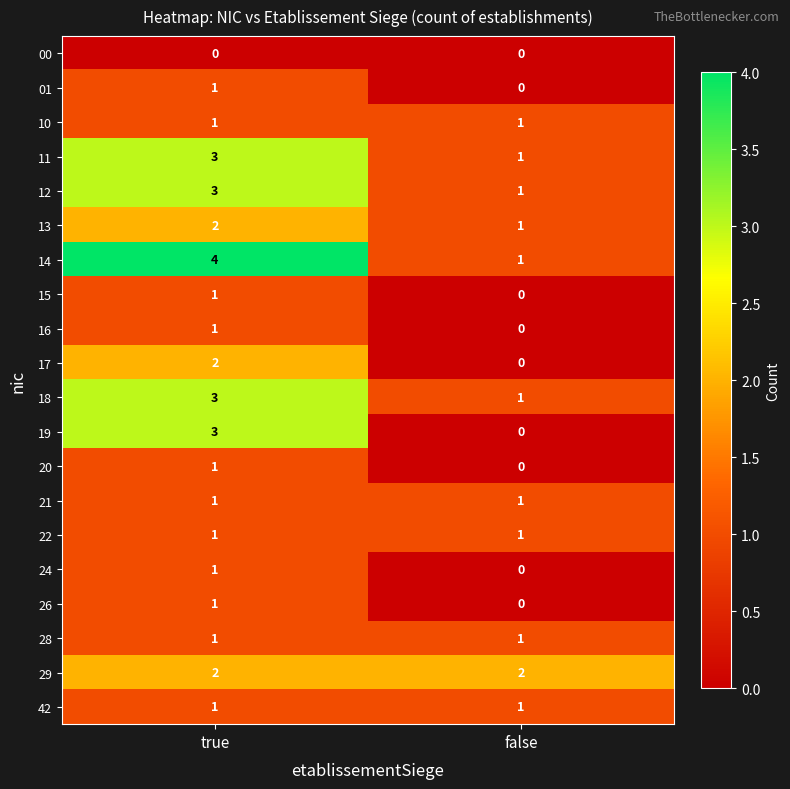

What is the sum of the 19 values at false and true?

3